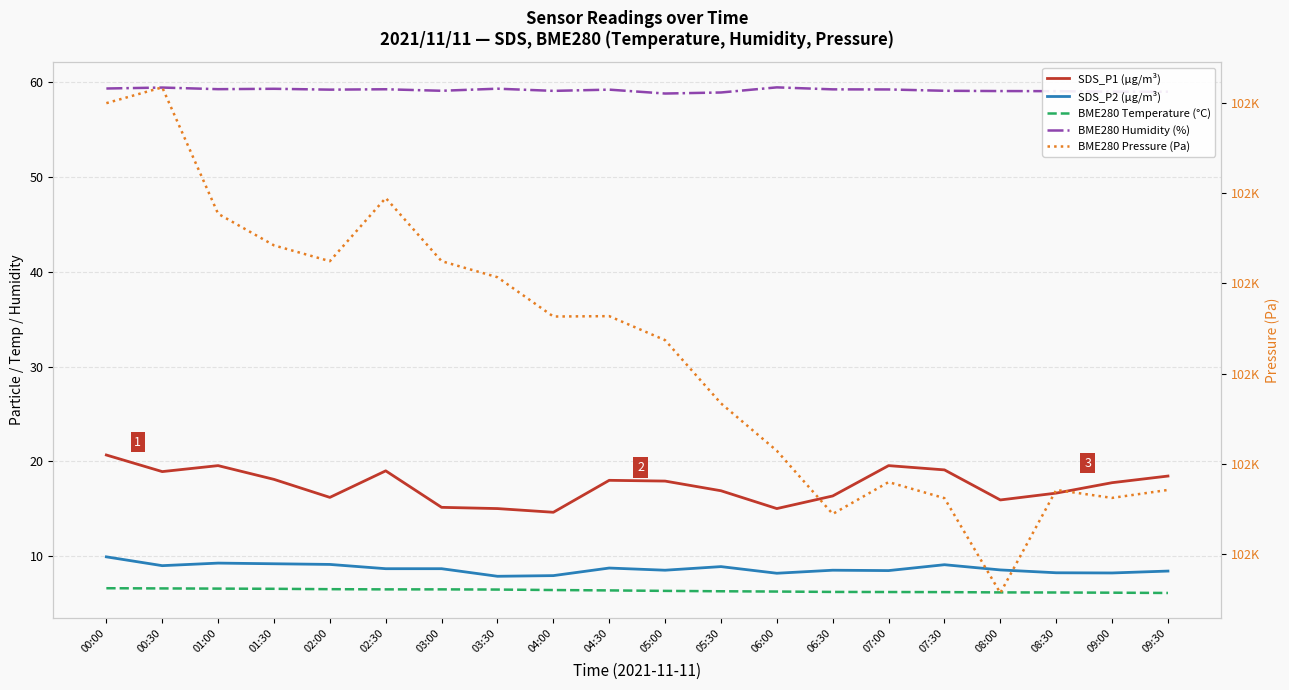

Which category has the highest value in the BME280 Temperature (°C) series?

00:00